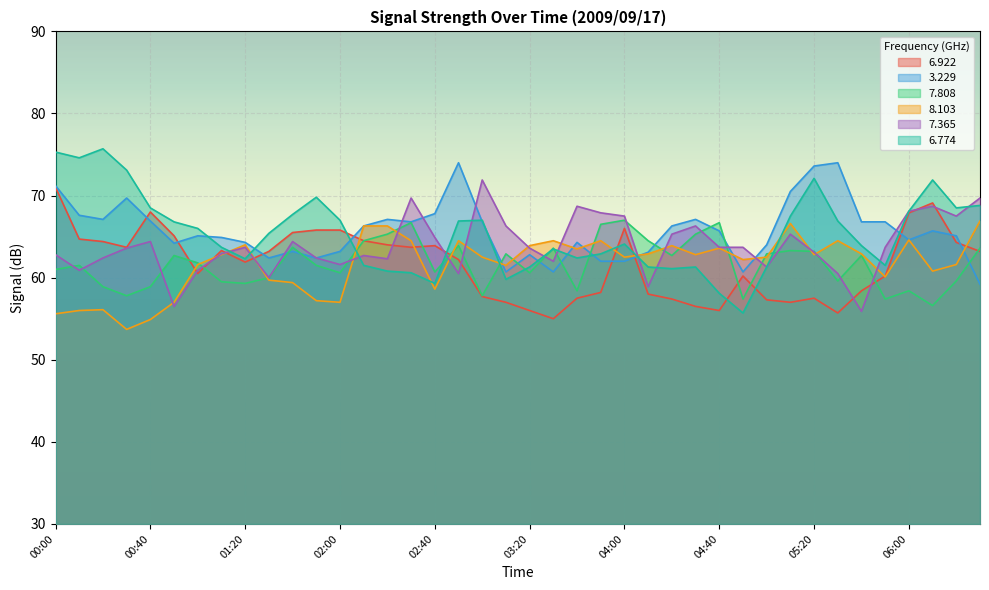

Which has a higher value, 06:00 or 04:00?

06:00